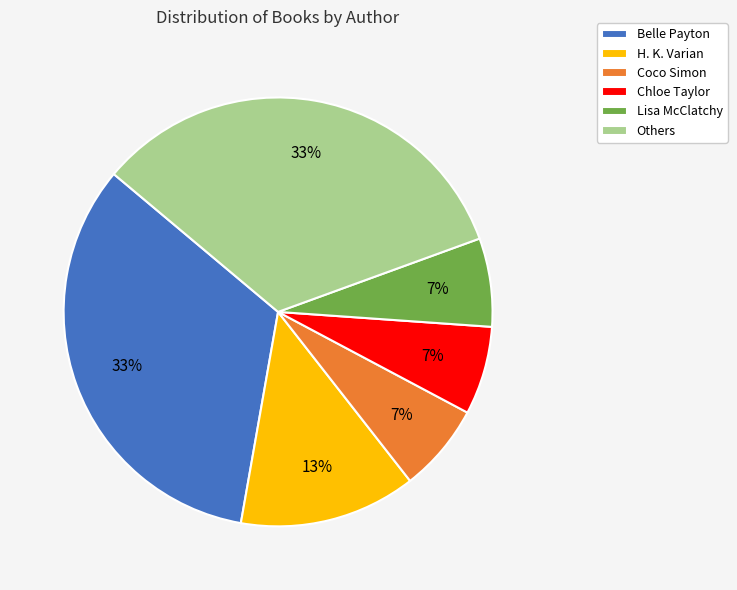

What percentage is the Others slice, to the nearest percent?

33%